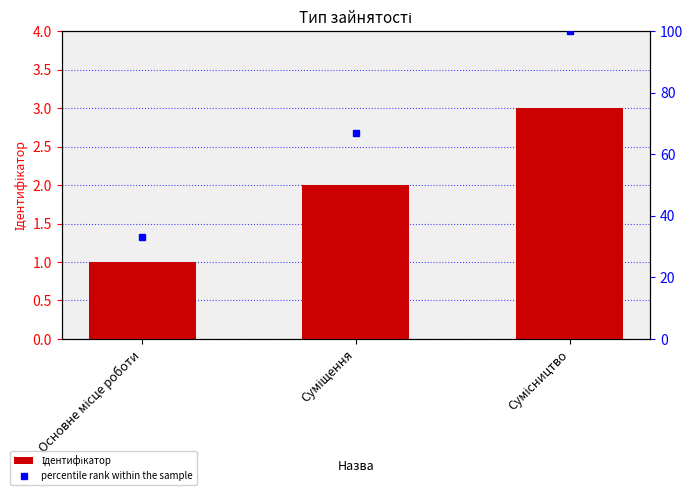

The value of Ідентифікатор at Сумісництво is 3. True or false?

True